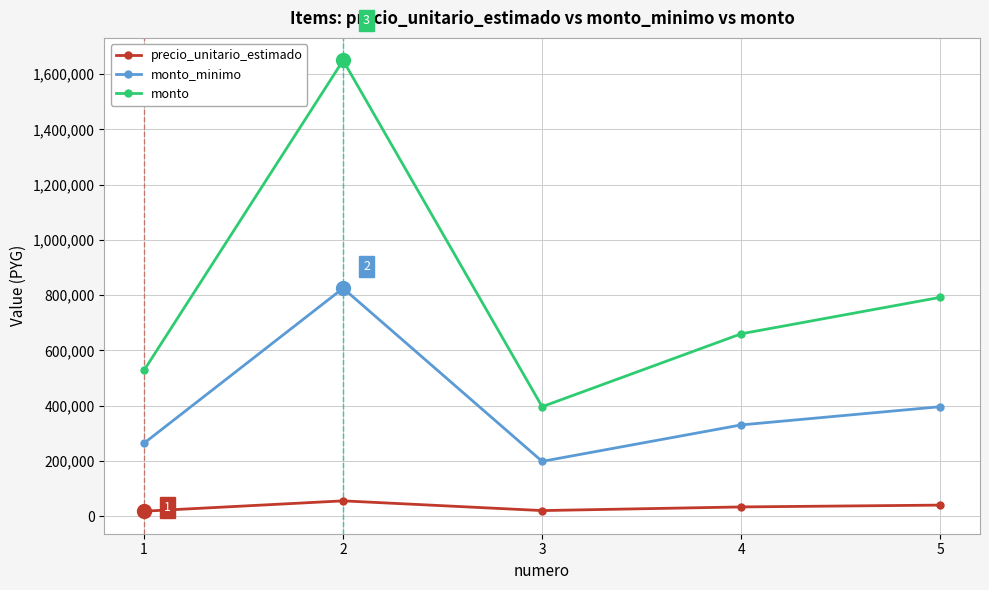

What is the sum of all monto values?

4026000